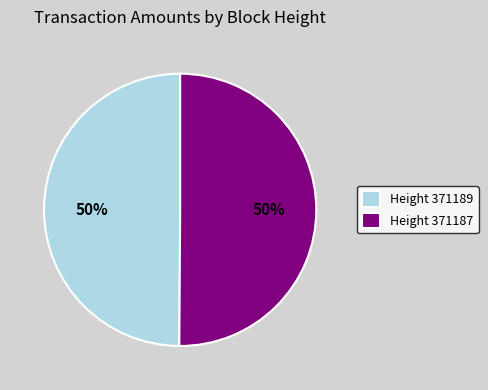

To the nearest percent, what is the average slice percentage?

50%